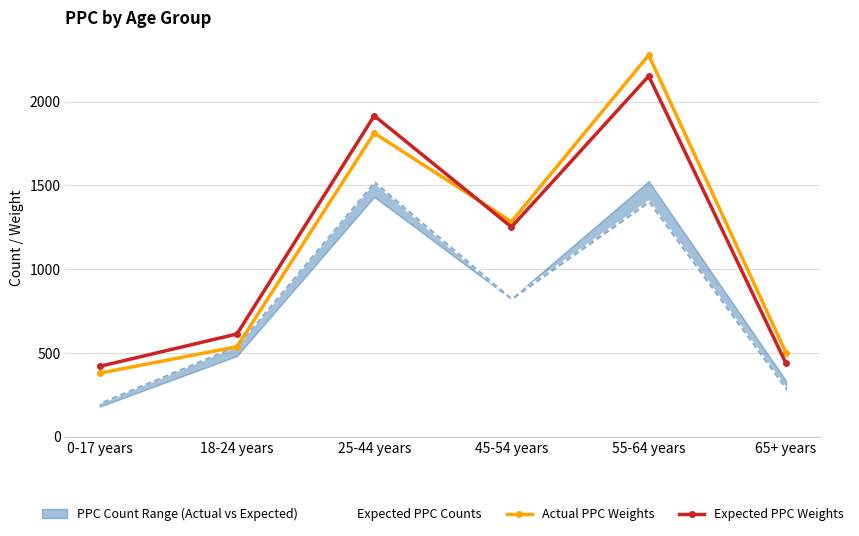

Between 18-24 years and 55-64 years, which is larger?

55-64 years